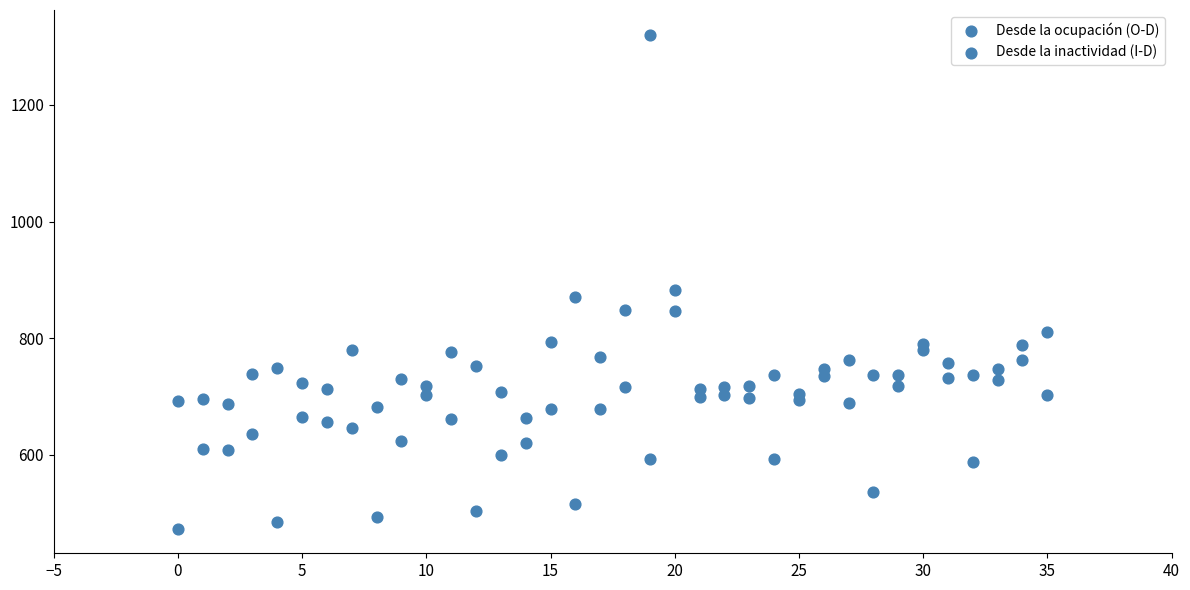

How many points are shown in the scatter plot?

72